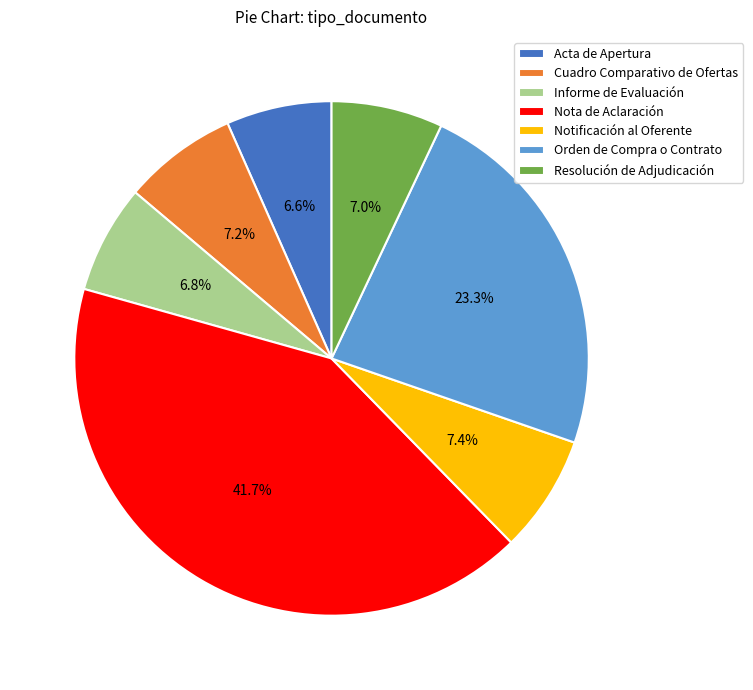

Which has a higher value, Notificación al Oferente or Informe de Evaluación?

Notificación al Oferente